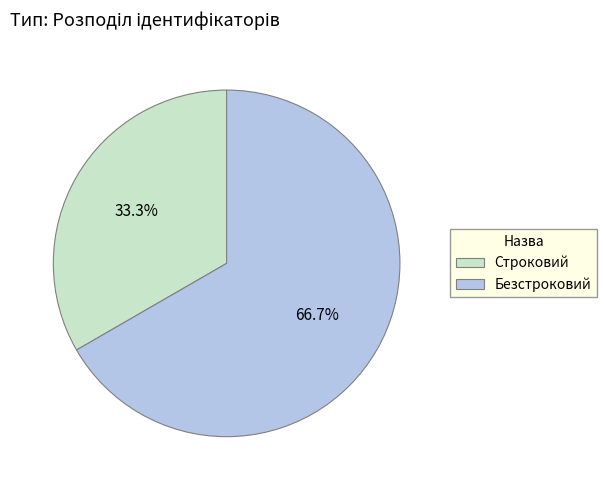

Which category has the smallest portion of the pie?

Строковий